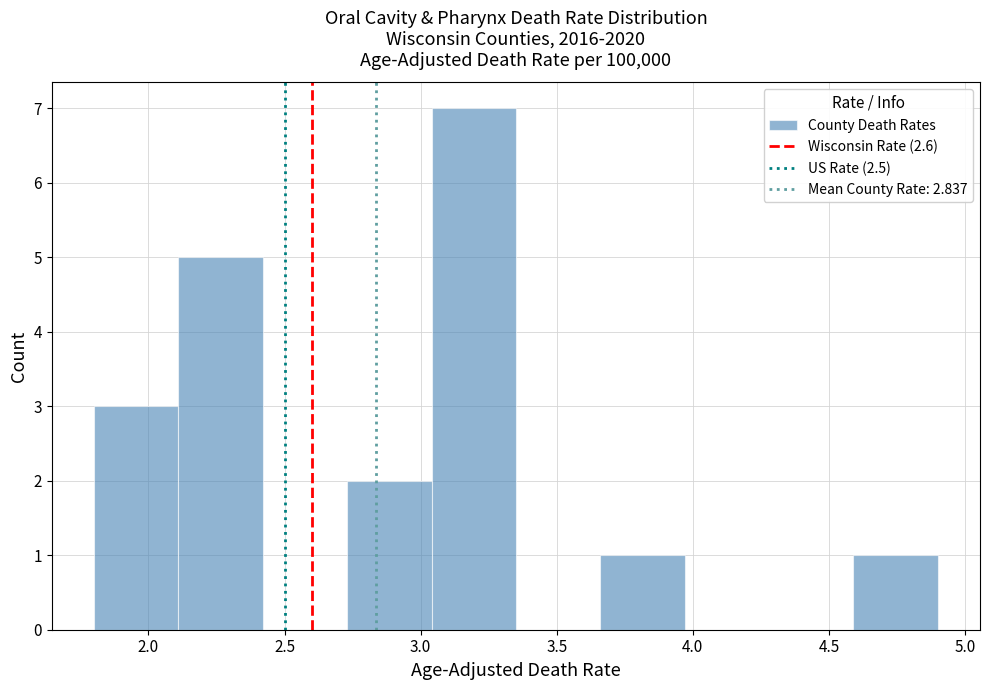

How tall is the bar that spans 1.80 to 2.11 on the x-axis? Neither the bar edges nor the heights are printed on the chart, so give them approximately, as read against the axes.

3